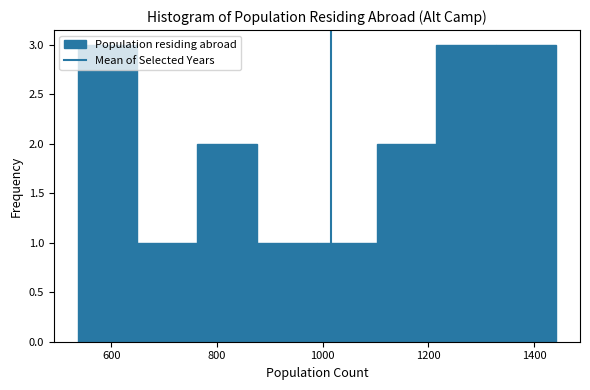

What is the height of the bar covering 980 to 1100 on the x-axis? Neither the bar edges nor the heights are printed on the chart, so give them approximately, as read against the axes.

1